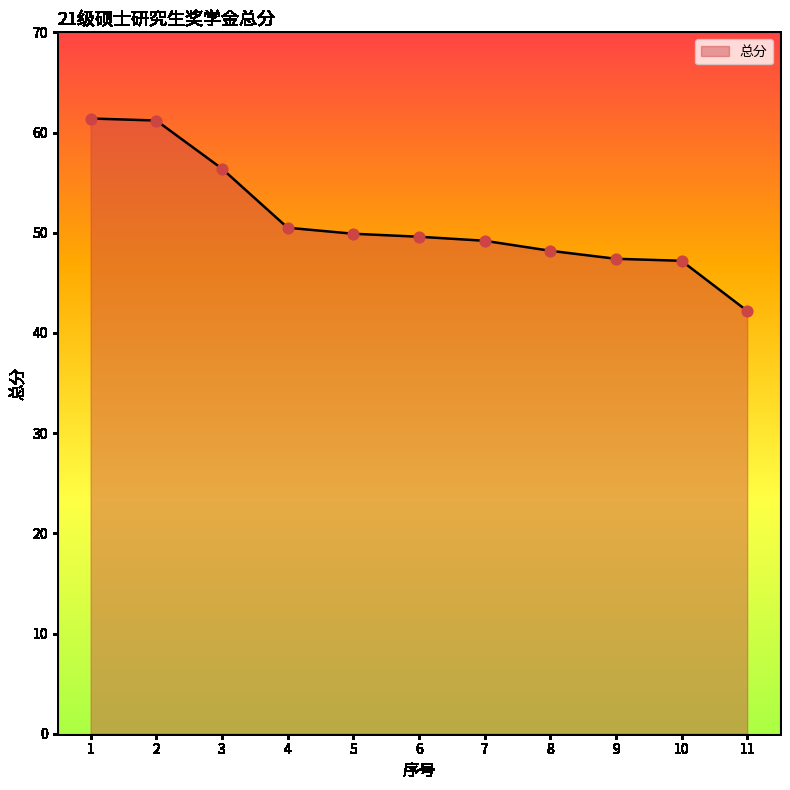

What is the change in value from 1 to 9?

-14.0